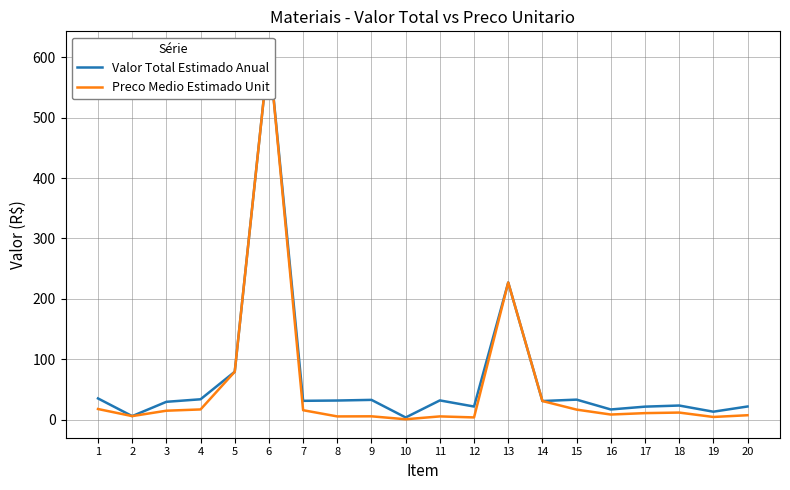

What is the average value of the Valor Total Estimado Anual series?

66.8